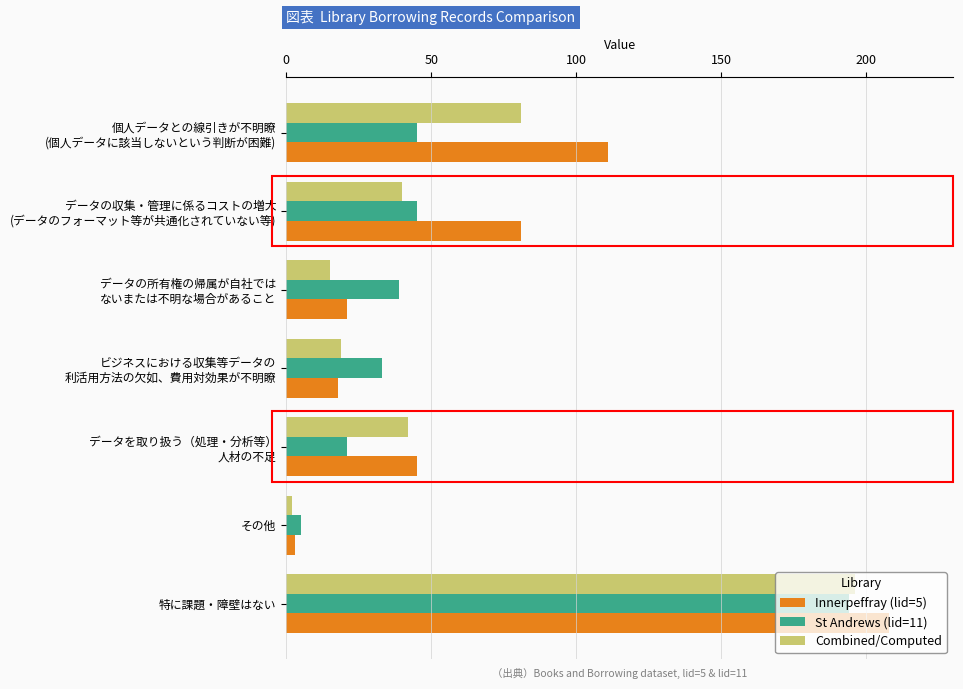

Which label corresponds to the smallest value in the chart?

その他